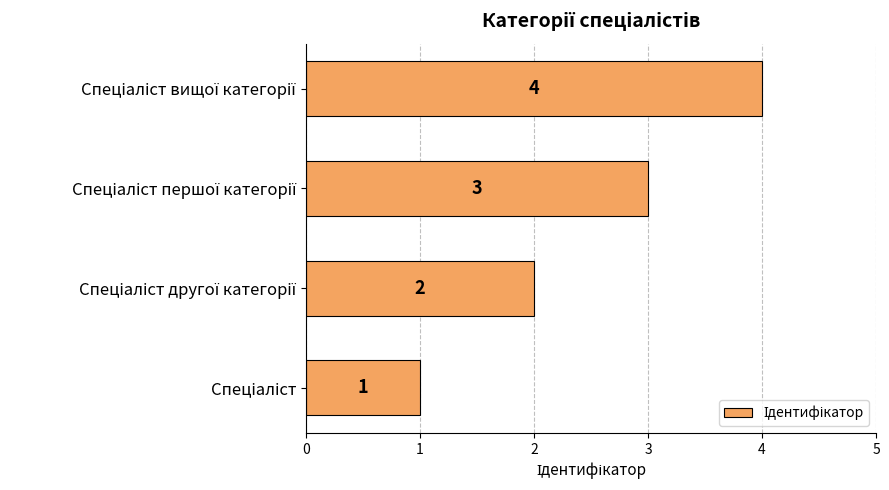

What is the greatest value displayed?

4